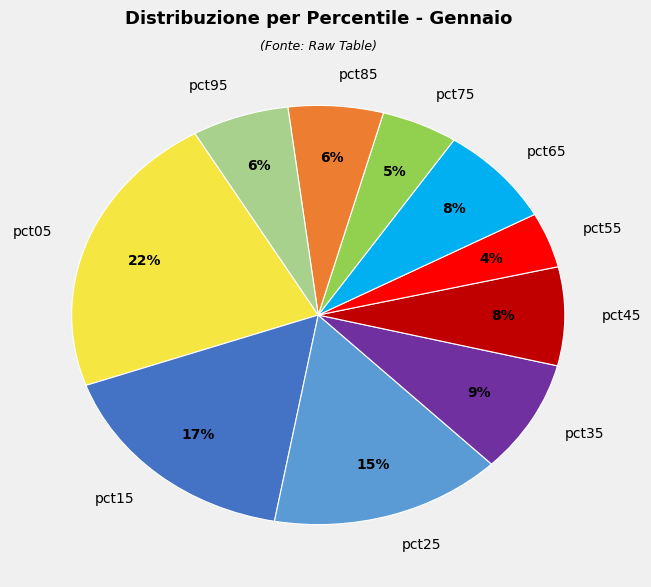

Is there a majority slice in this chart?

No